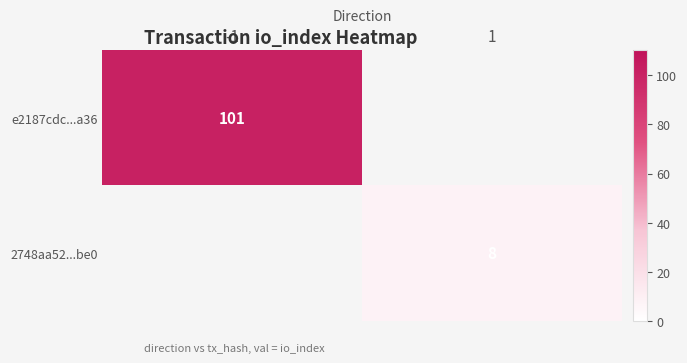

How many categories are shown in the chart?

2